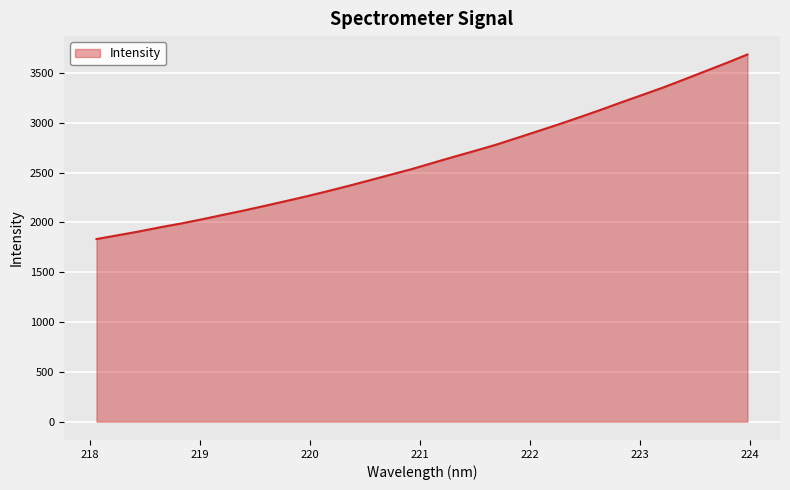

How many lines are shown in the chart?

1